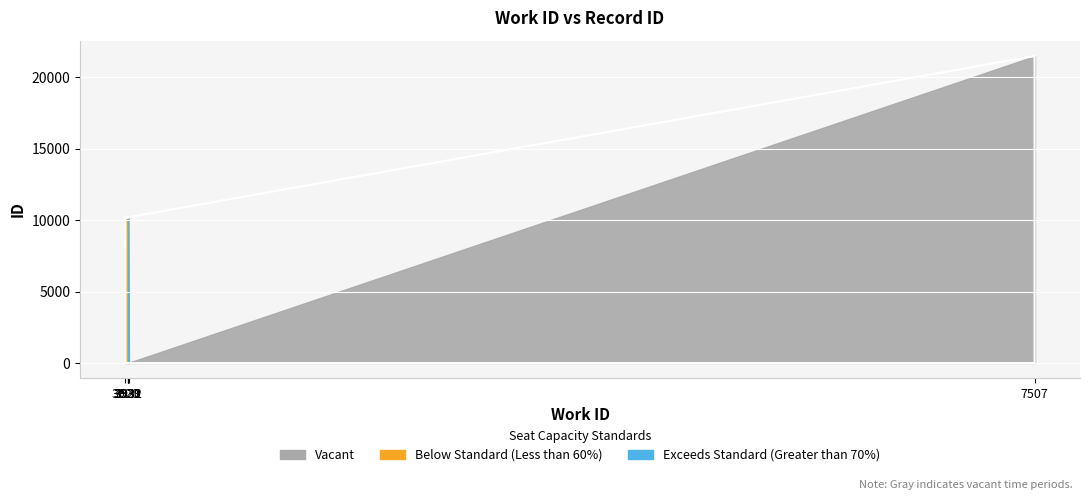

Which label corresponds to the smallest value in the chart?

3920